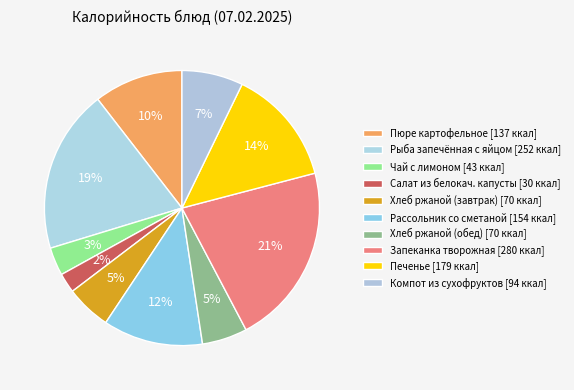

What is the largest slice in the pie chart?

Запеканка творожная